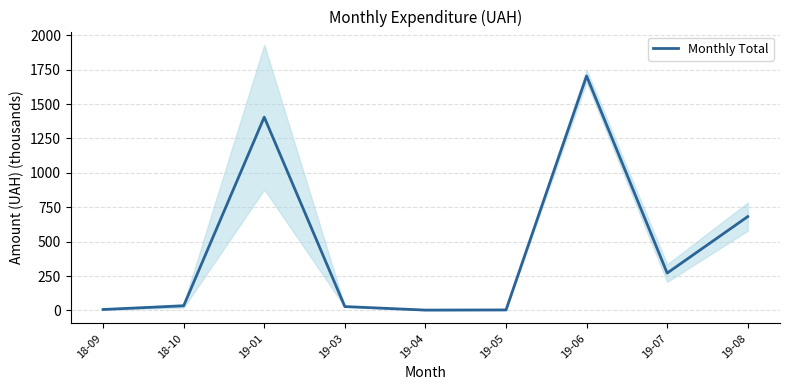

What is the sum of the values at 19-05 and 19-01?

1408.8